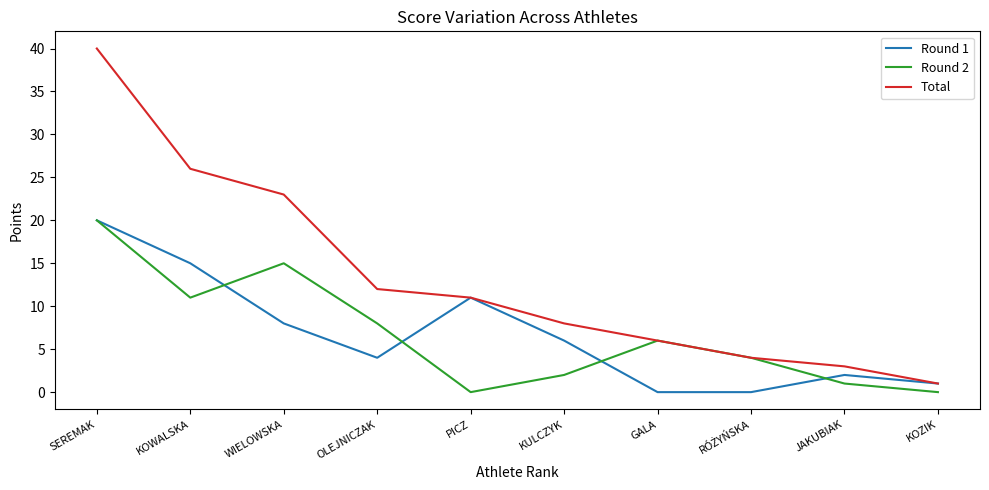

Rank the series at JAKUBIAK from highest to lowest value.

Total, Round 1, Round 2